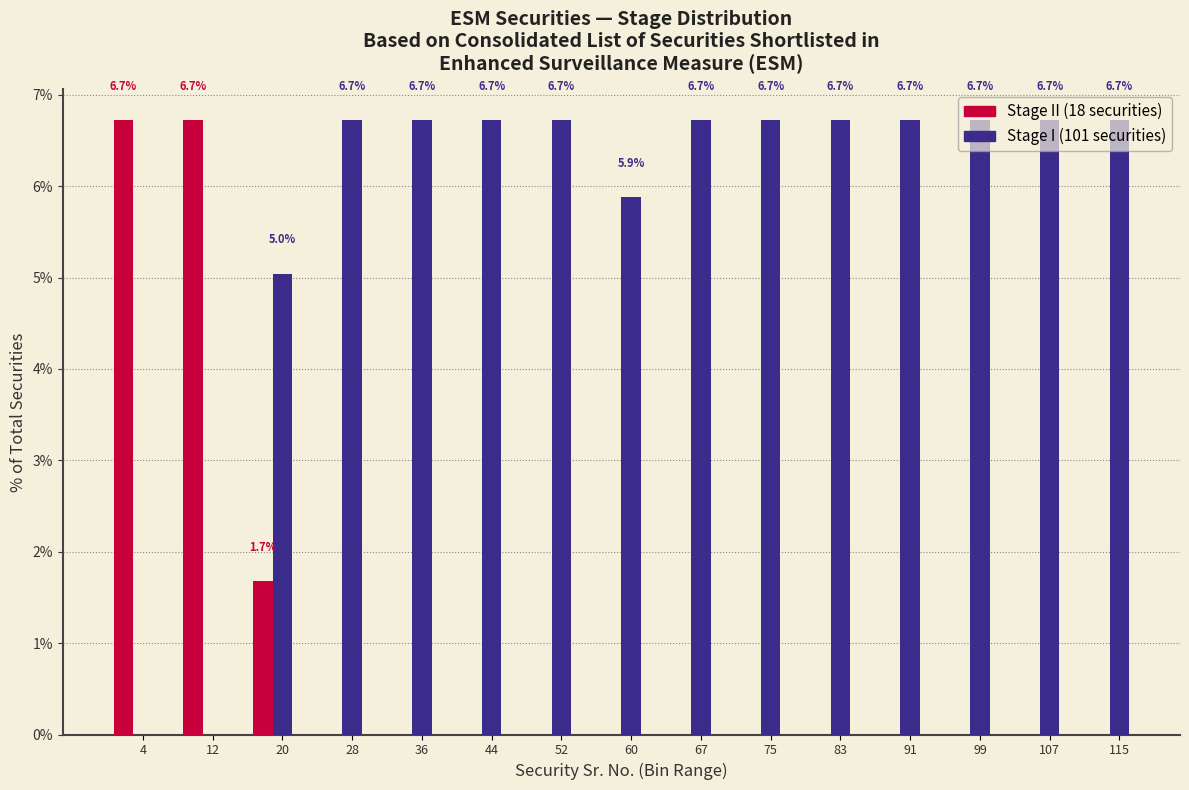

What is the total value across all series at 107?

6.7